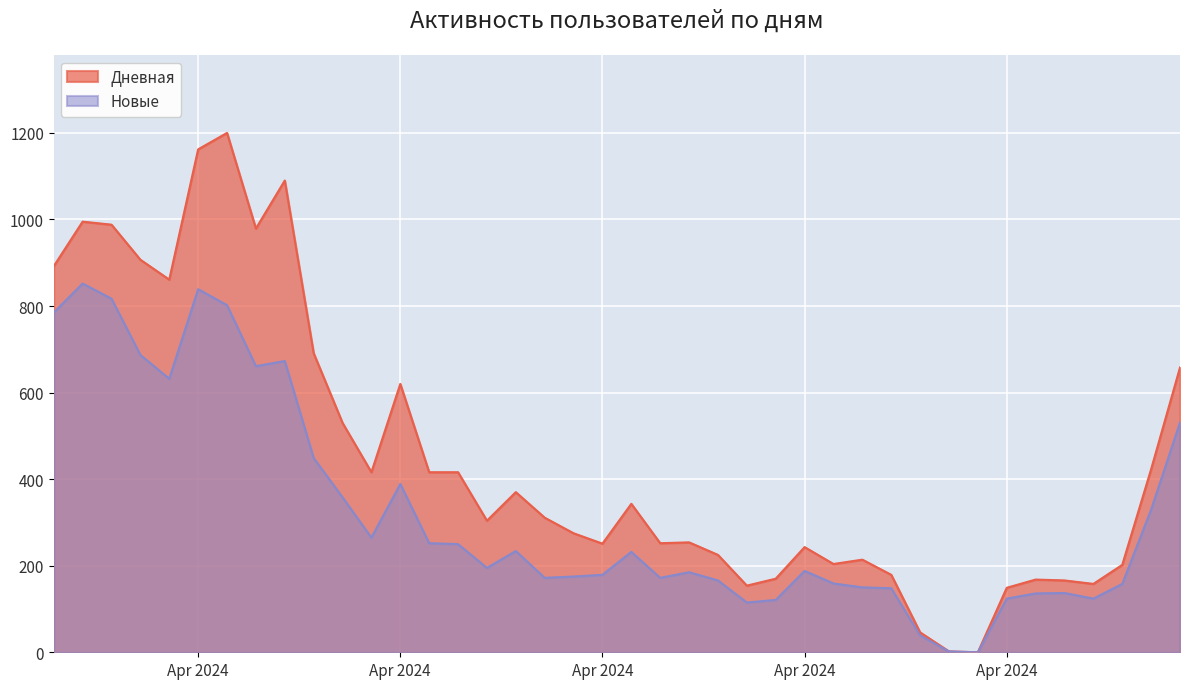

True or false: Дневная has a value of 81 at 2024-04-29.

False